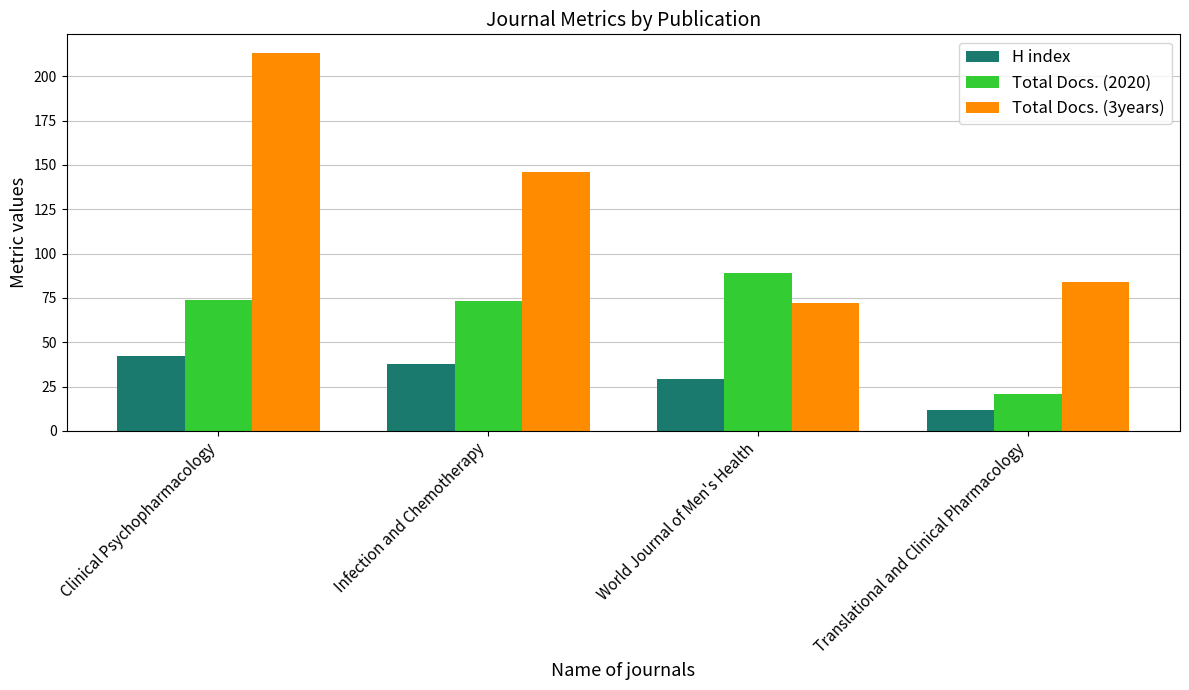

The Total Docs. (3years) series shows 97 at World Journal of Men's Health. True or false?

False